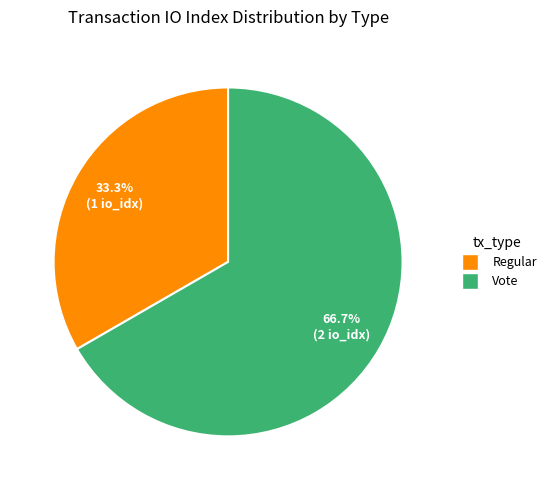

To the nearest percent, what is the combined percentage of Vote and Regular?

100%